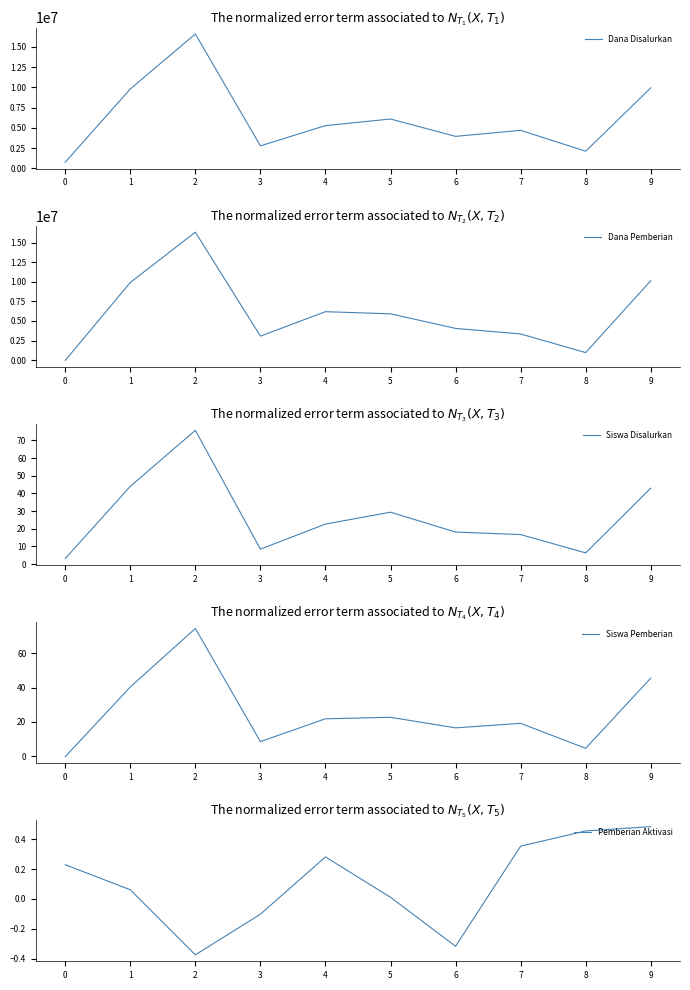

What is the highest value of the Pemberian Aktivasi series?

0.5